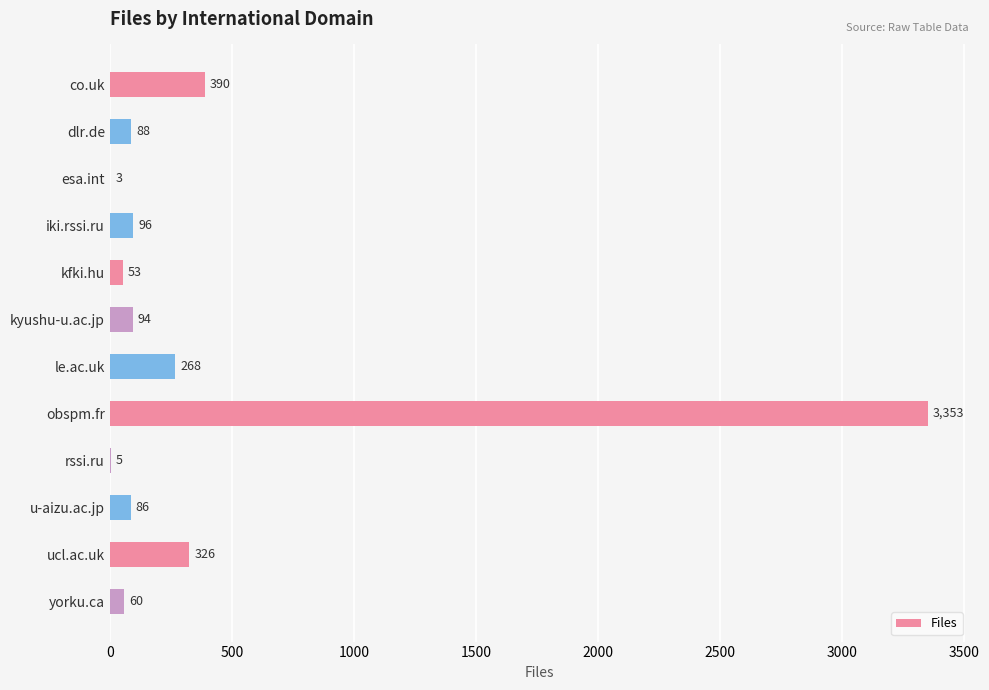

How many data points does each series have?

12